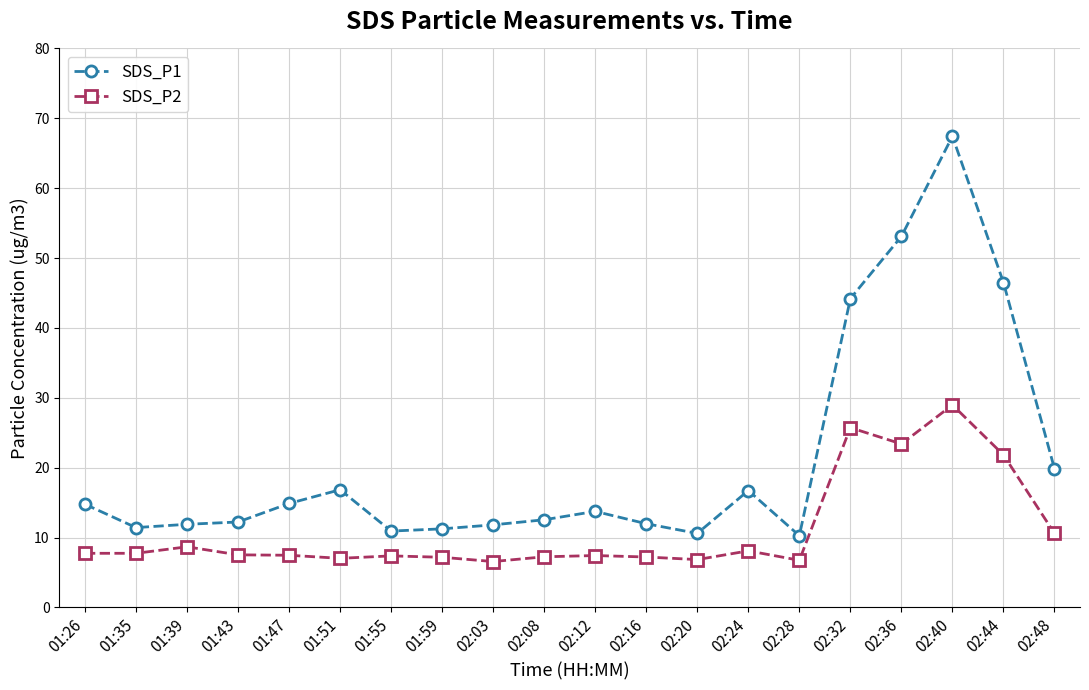

What is the sum of all SDS_P1 values?

423.0